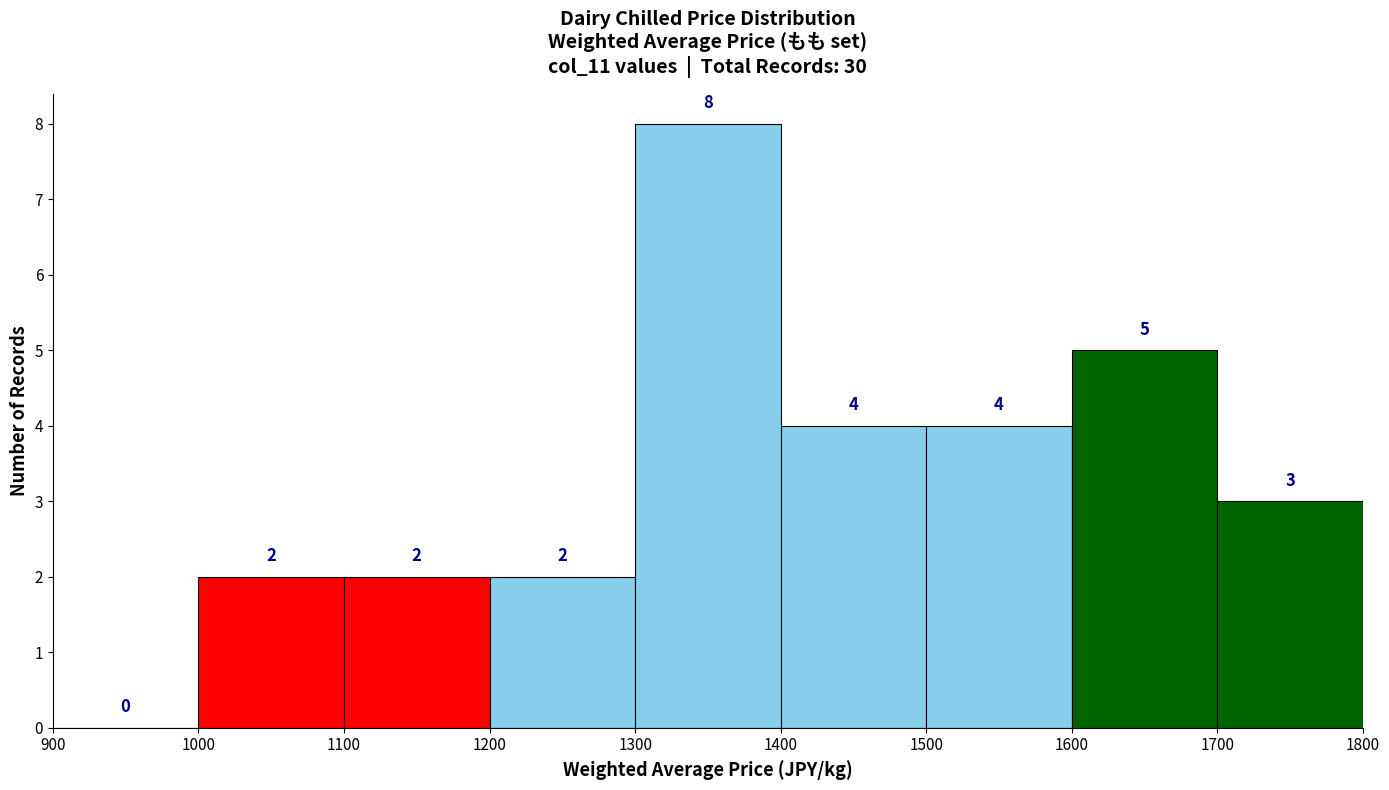

What is the height of the bar covering 1000 to 1100 on the x-axis?

2